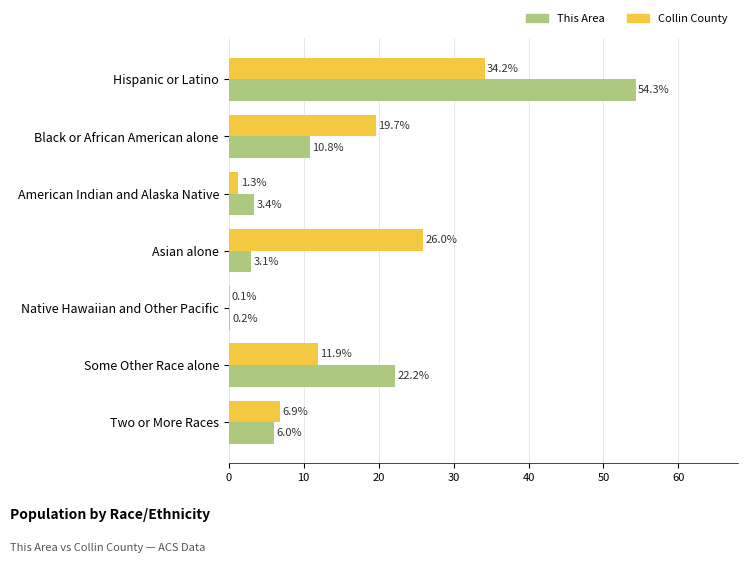

Between Hispanic or Latino and Black or African American alone, which series saw the biggest shift?

This Area